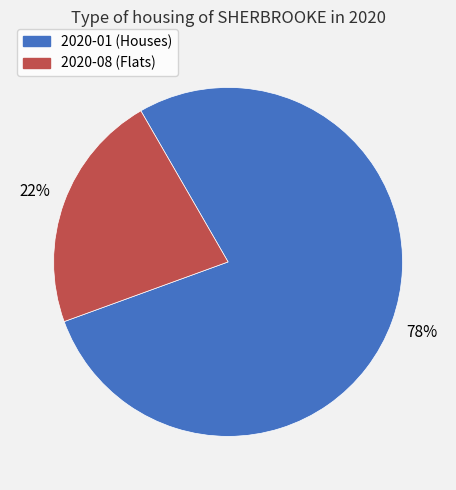

Which category has the biggest portion of the pie?

2020-01